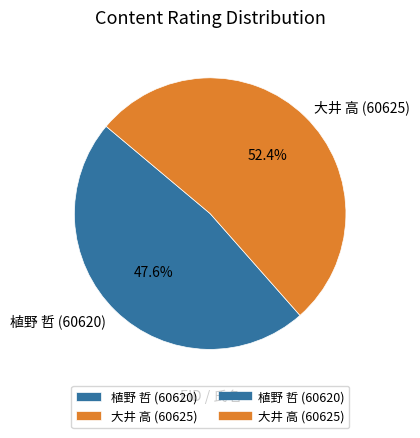

True or false: 大井 高 (60625) accounts for 52% of the total.

True